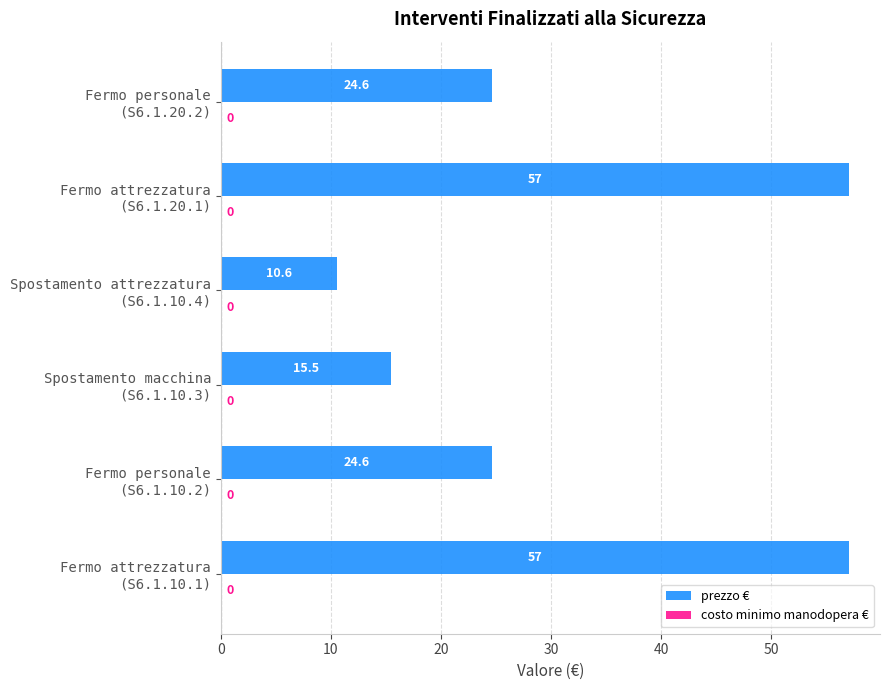

Reading bottom to top, what are all the values shown in this chart?

57.0	24.6	15.5	10.6	57.0	24.6